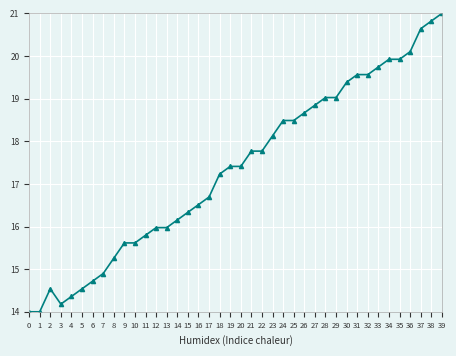

Is the value of SDS_P1 at 15 greater than the value of Temp at 5?

No